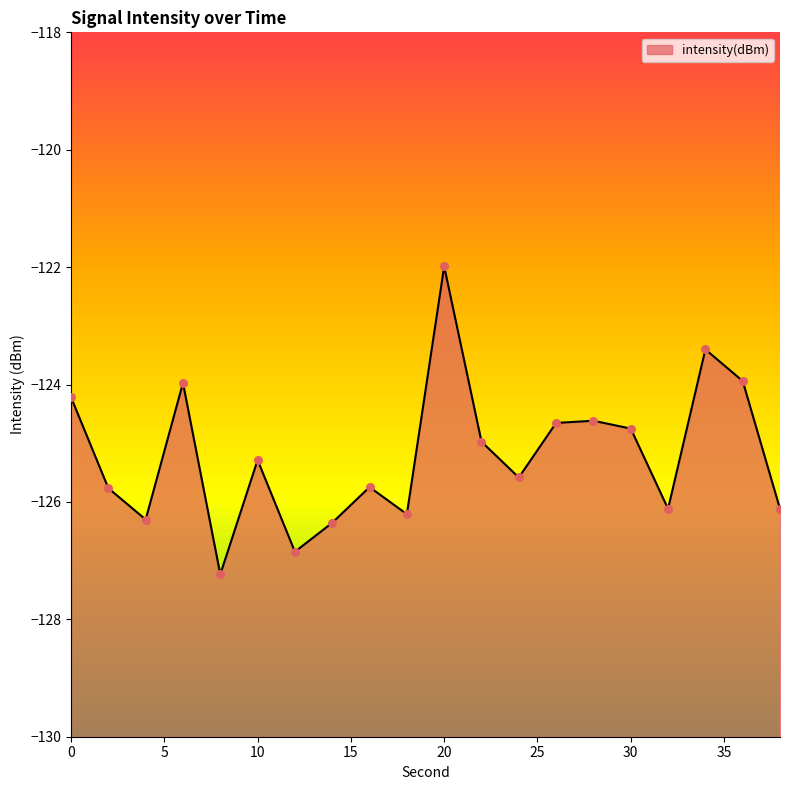

Which has a higher value, 14 or 16?

16